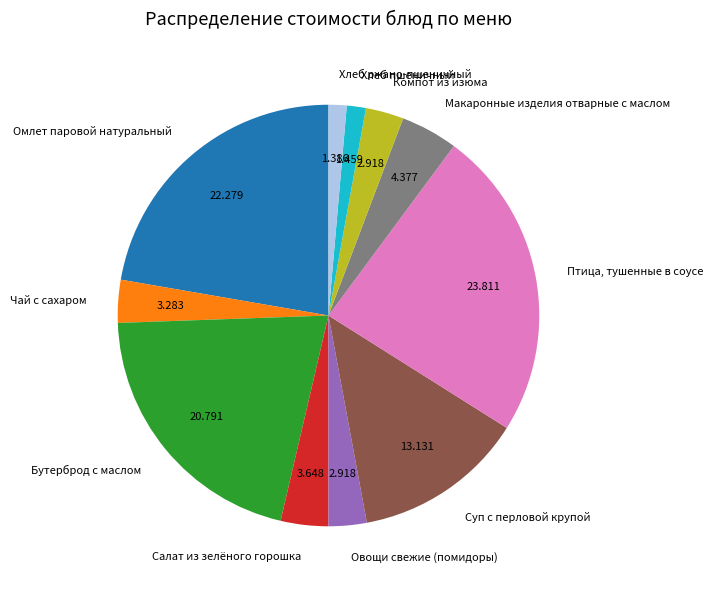

Approximately how many times larger is the value at Овощи свежие (помидоры) compared to Салат из зелёного горошка?

0.8